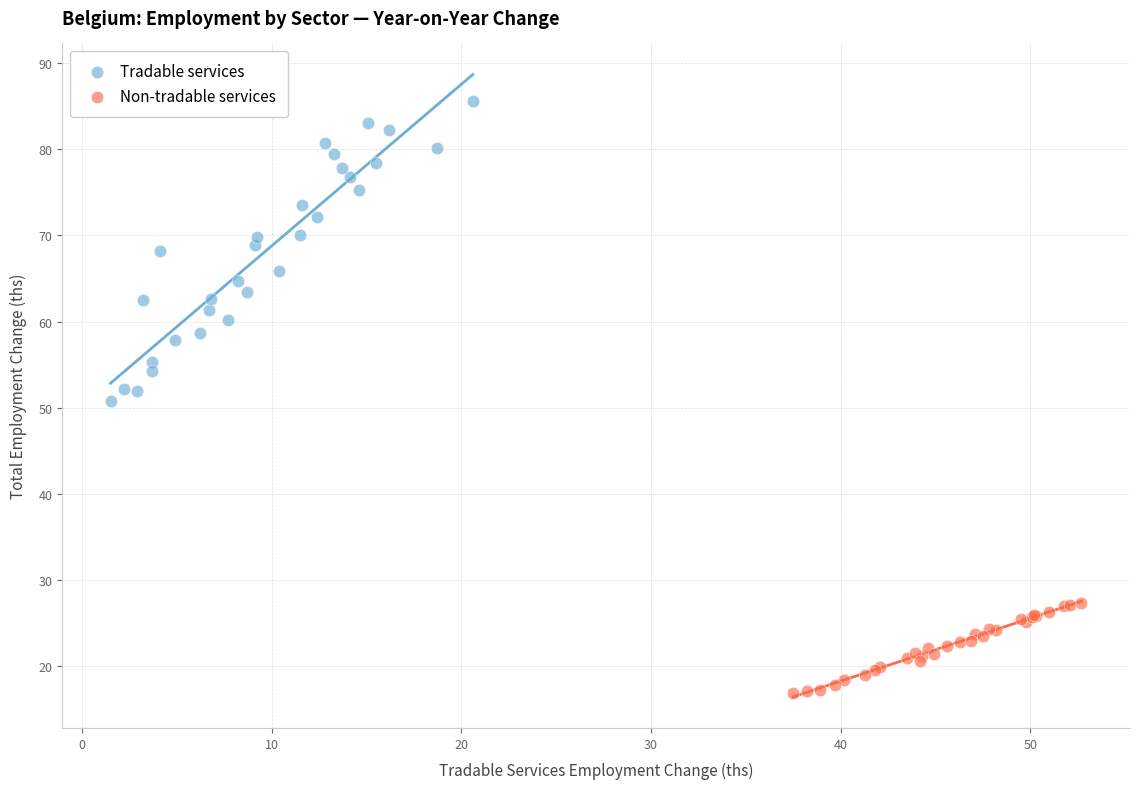

Which series reaches the minimum Y coordinate?

Non-tradable services